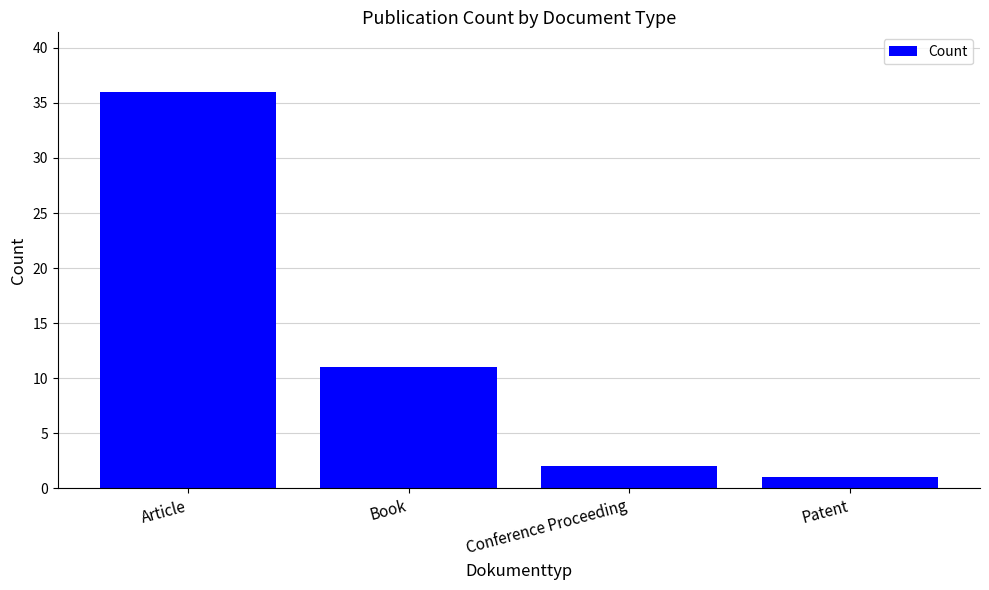

Which has a higher value, Book or Article?

Article